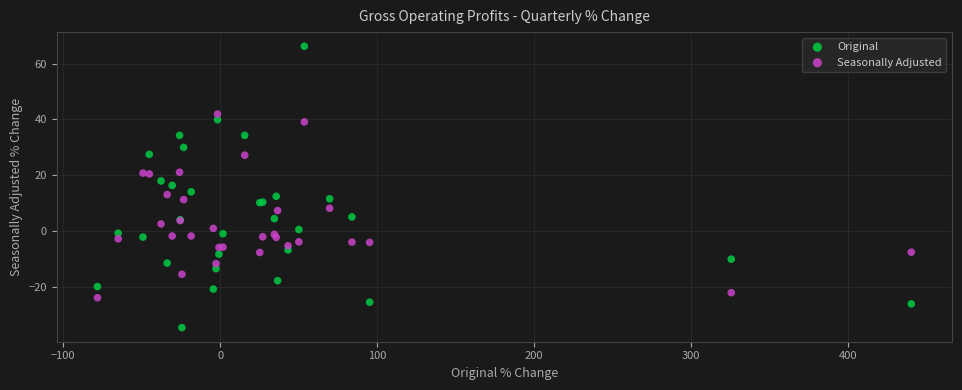

Which series has the widest spread of Y values?

Original